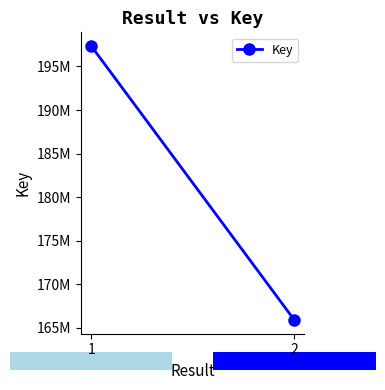

What is the ratio of the value at 2 to the value at 1?

0.8